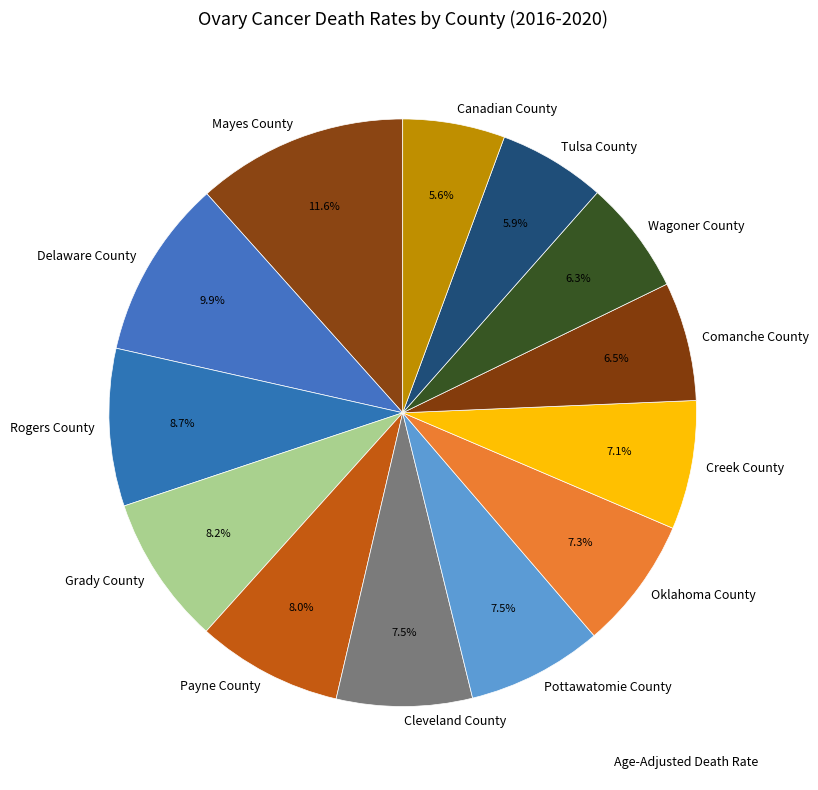

How many segments does this pie chart have?

13